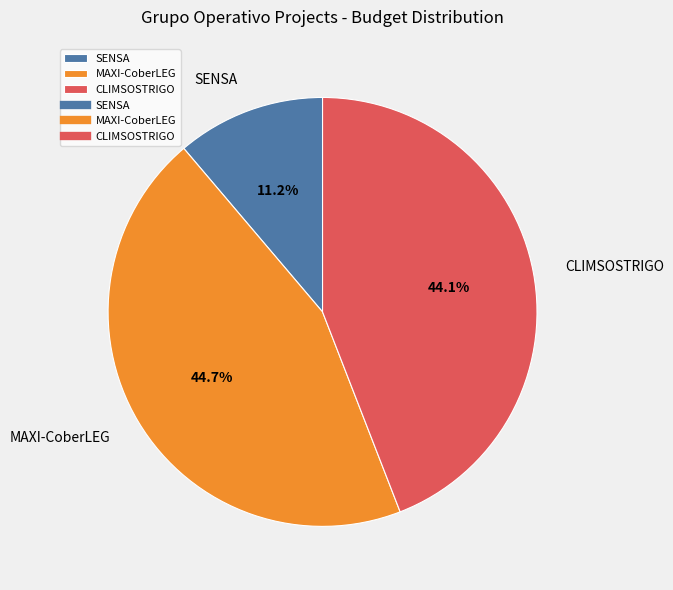

True or false: CLIMSOSTRIGO accounts for 44% of the total.

True